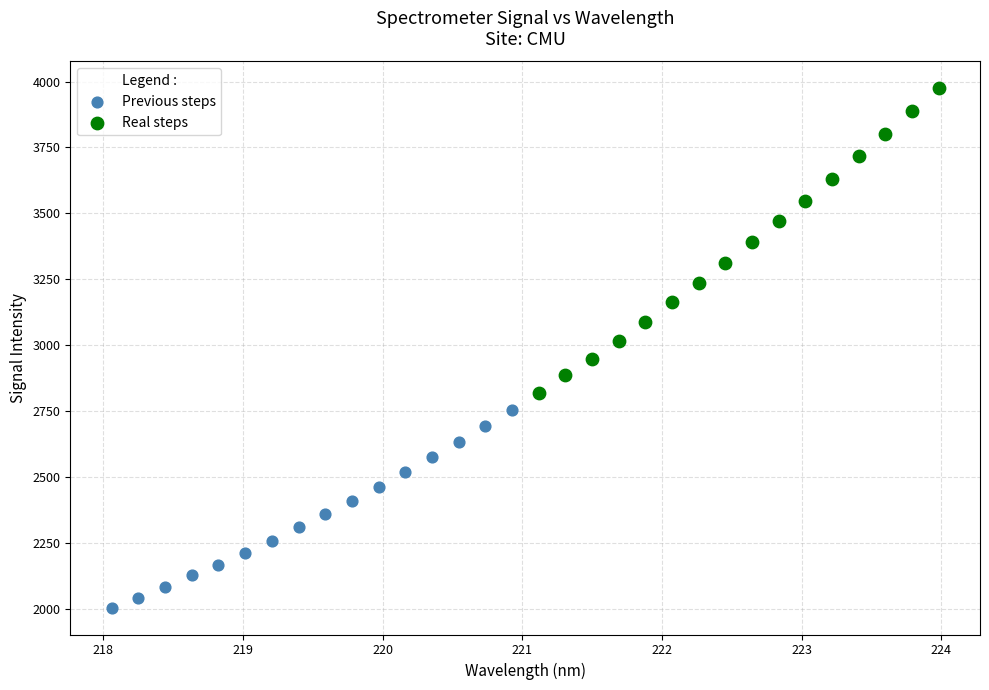

Which series reaches the maximum Y coordinate?

Real steps